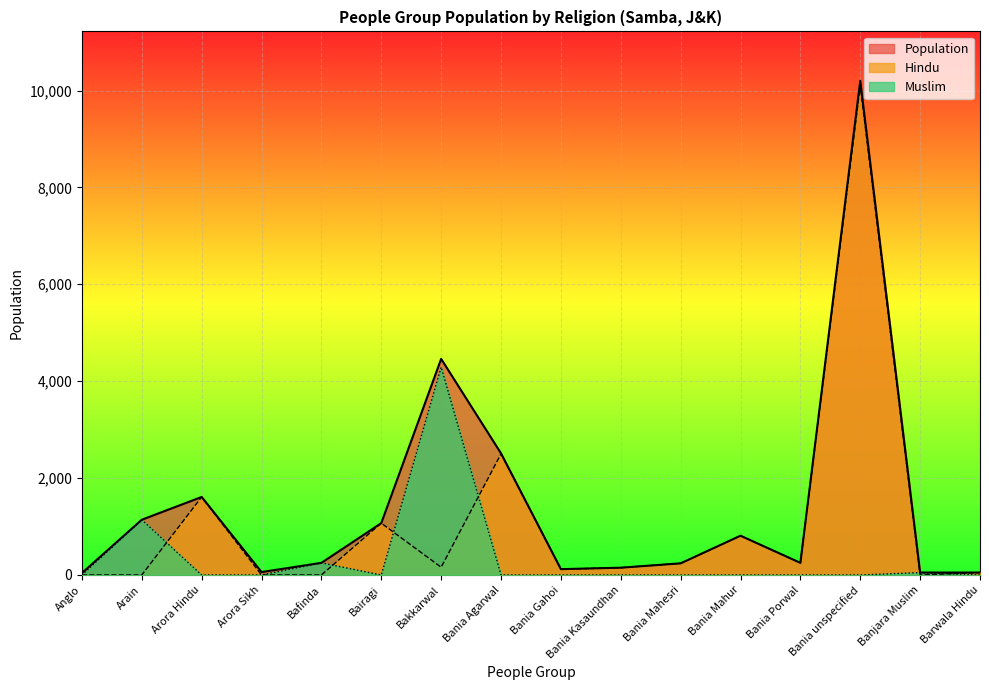

Which series changed the most between Arora Sikh and Bania Mahesri?

Hindu